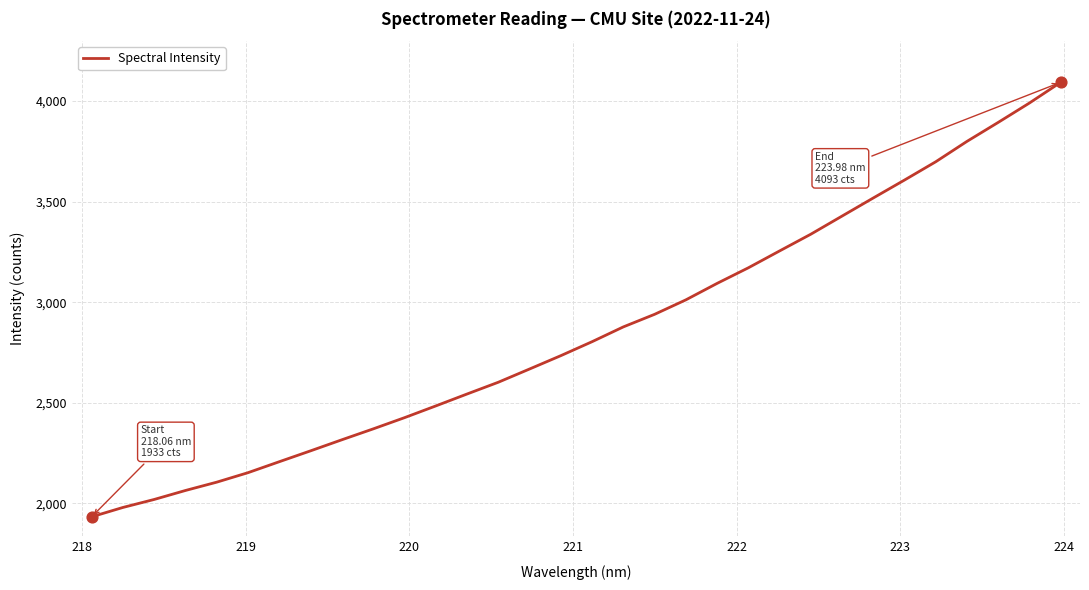

What is the difference between the maximum and minimum values?

2159.5